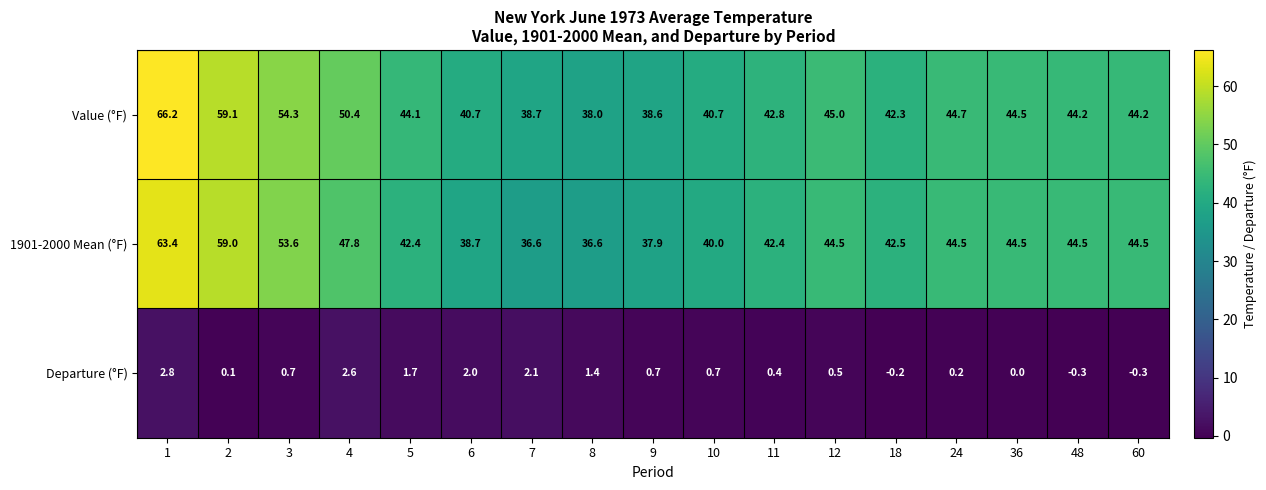

The value of Value (°F) at 9 is 55.1. True or false?

False